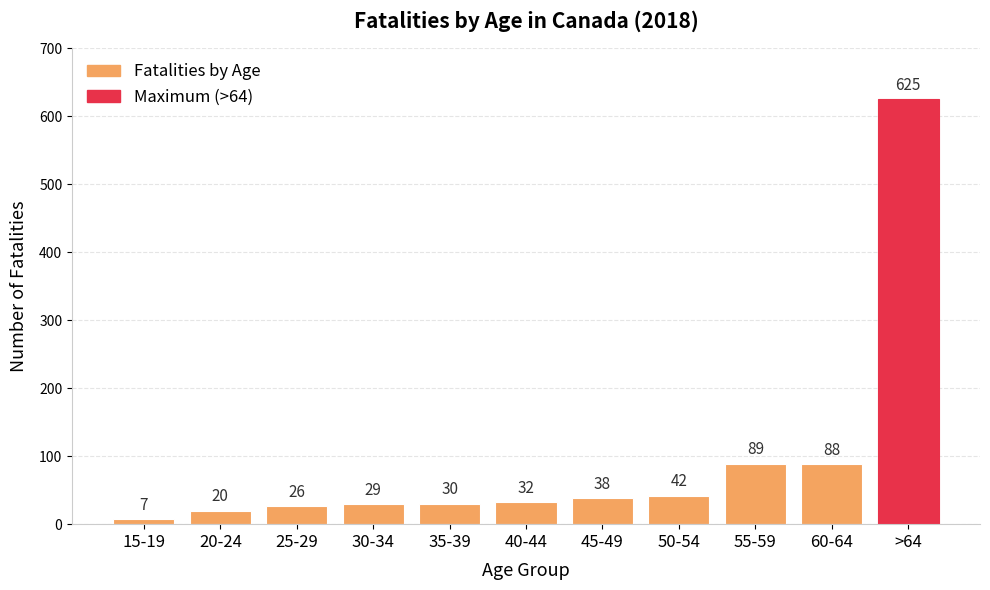

List the labels in order of value, smallest first.

15-19, 20-24, 25-29, 30-34, 35-39, 40-44, 45-49, 50-54, 60-64, 55-59, >64